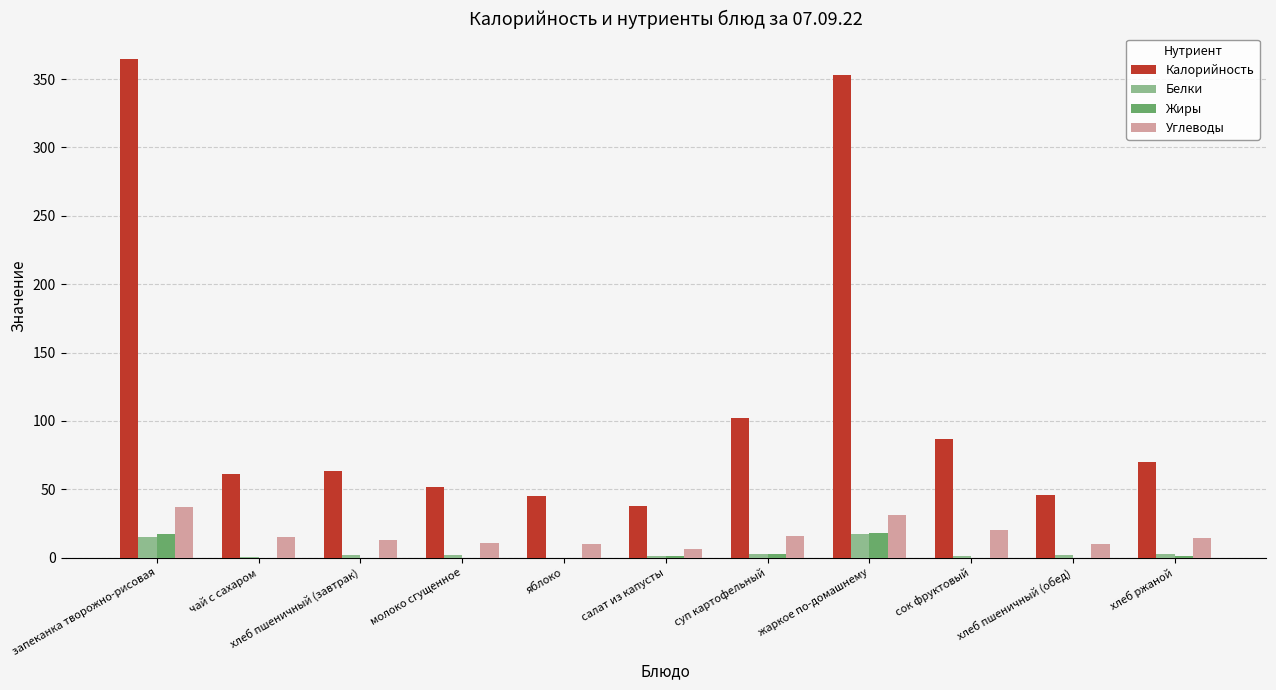

Are the bars horizontal?

No